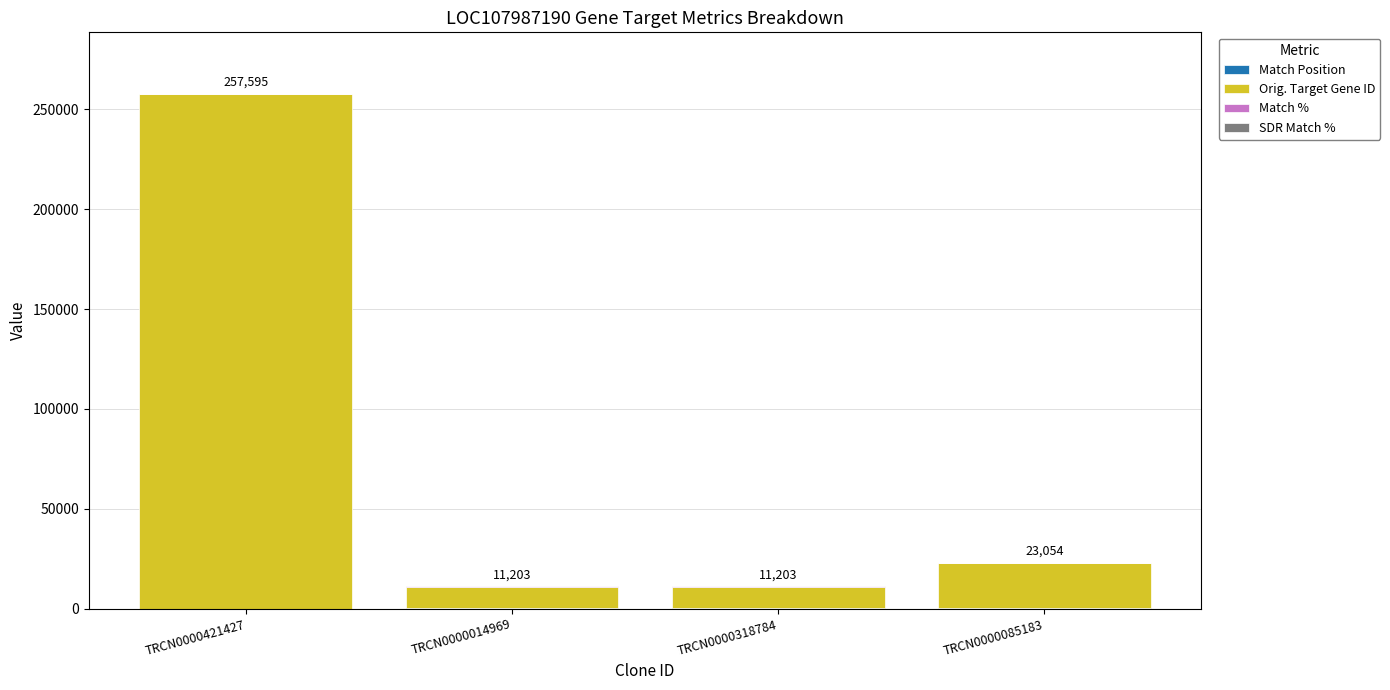

The value of SDR Match % at TRCN0000014969 is 85. True or false?

True